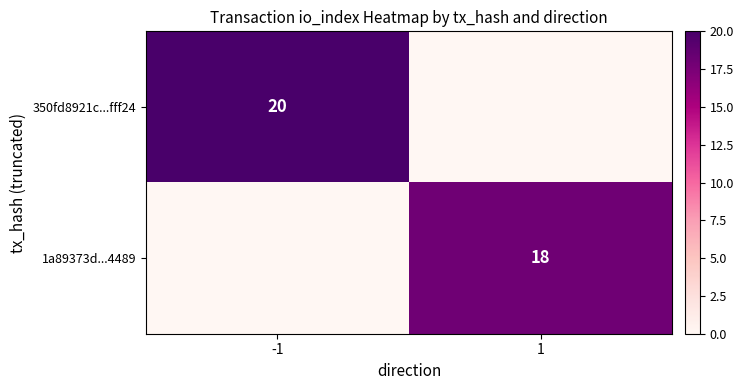

The 1a89373d...4489 series shows 5 at 1. True or false?

False